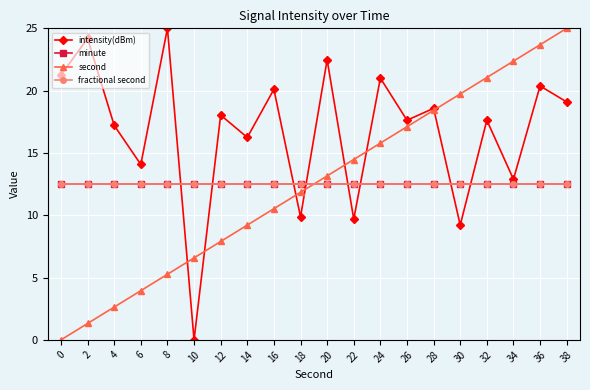

Reading left to right, extract all data points from this chart.

intensity(dBm): 0=21.3	2=24.2	4=17.2	6=14.1	8=25.0	10=0.0	12=18.0	14=16.2	16=20.1	18=9.9	20=22.5	22=9.7	24=21.0	26=17.6	28=18.6	30=9.2	32=17.6	34=12.9	36=20.4	38=19.1
minute: 0=12.5	2=12.5	4=12.5	6=12.5	8=12.5	10=12.5	12=12.5	14=12.5	16=12.5	18=12.5	20=12.5	22=12.5	24=12.5	26=12.5	28=12.5	30=12.5	32=12.5	34=12.5	36=12.5	38=12.5
second: 0=0.0	2=1.3	4=2.6	6=3.9	8=5.3	10=6.6	12=7.9	14=9.2	16=10.5	18=11.8	20=13.2	22=14.5	24=15.8	26=17.1	28=18.4	30=19.7	32=21.1	34=22.4	36=23.7	38=25.0
fractional second: 0=12.5	2=12.5	4=12.5	6=12.5	8=12.5	10=12.5	12=12.5	14=12.5	16=12.5	18=12.5	20=12.5	22=12.5	24=12.5	26=12.5	28=12.5	30=12.5	32=12.5	34=12.5	36=12.5	38=12.5